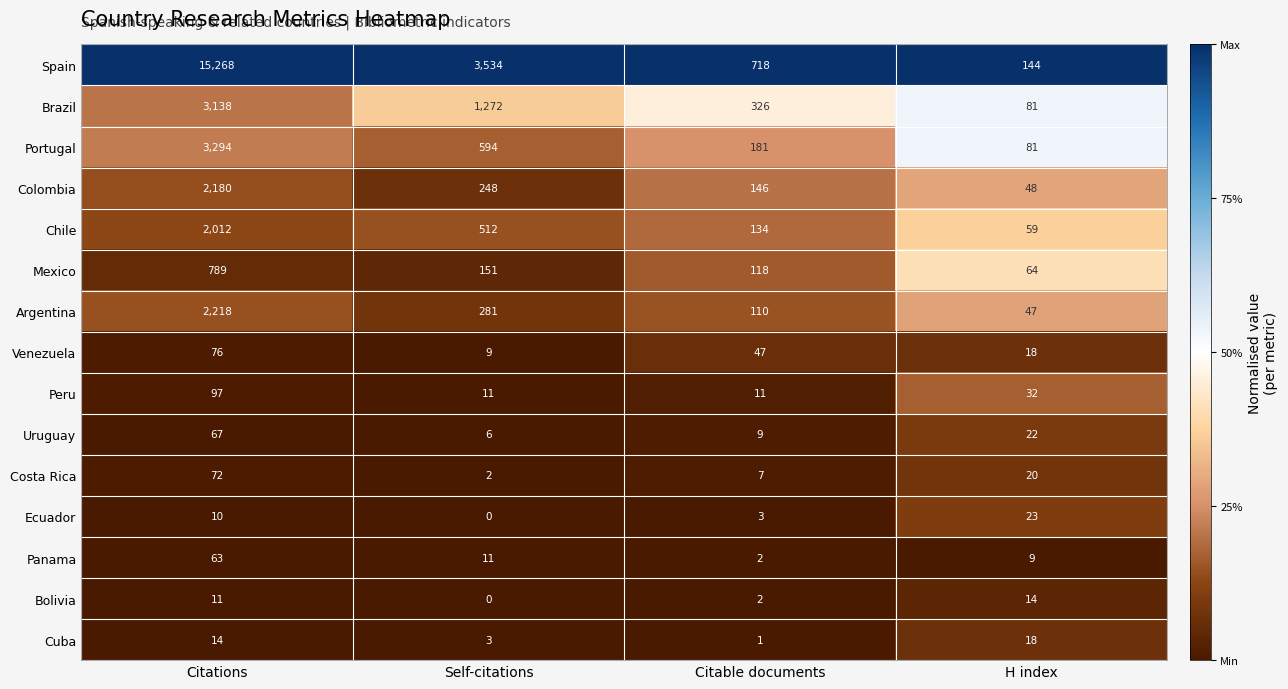

Which category has the lowest value across all series?

Self-citations